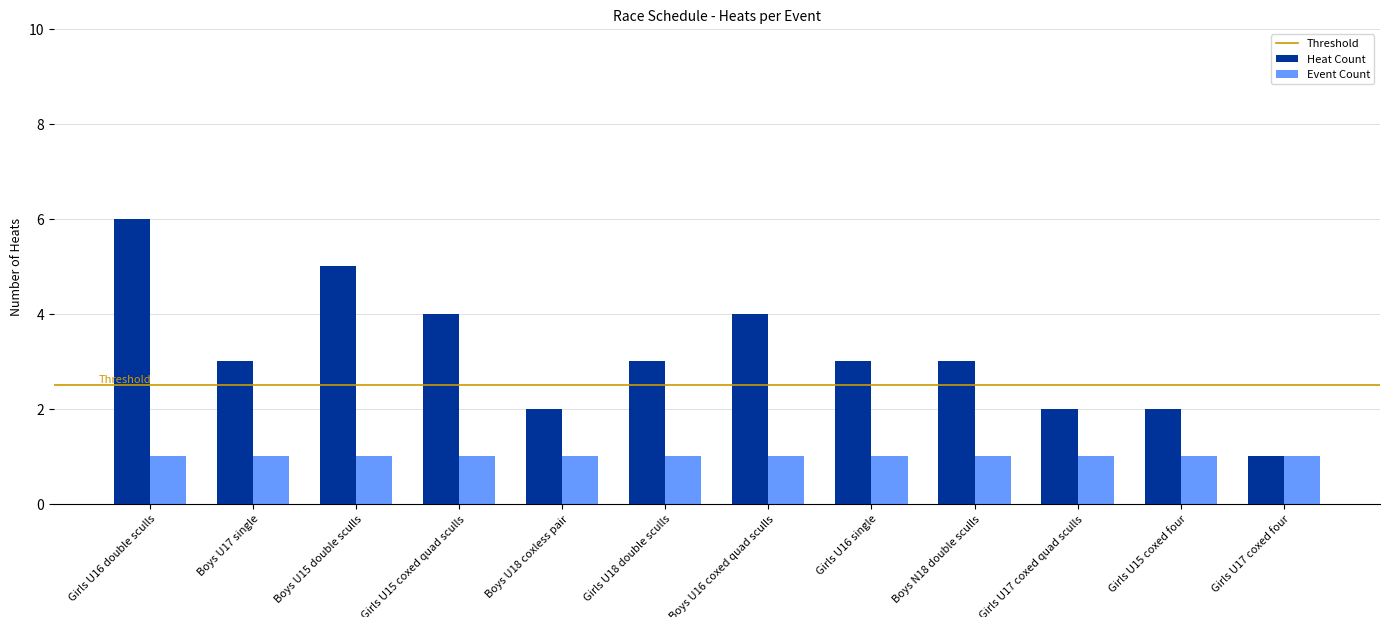

What is the sum of the Heat Count values at Girls U18 double sculls and Girls U16 single?

6